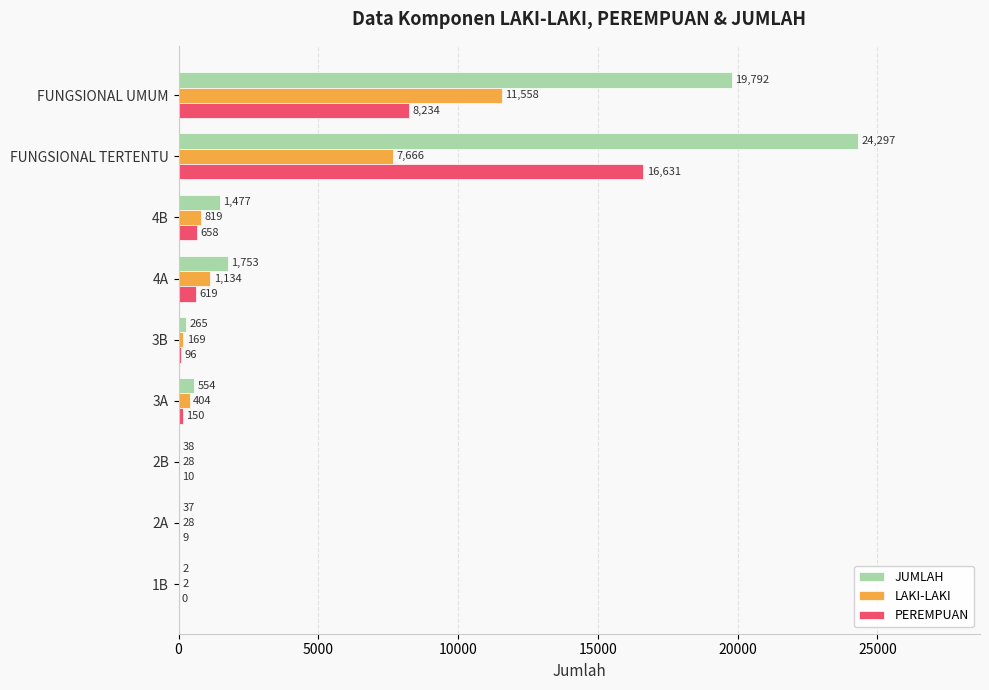

Which category has the highest value in the JUMLAH series?

FUNGSIONAL TERTENTU